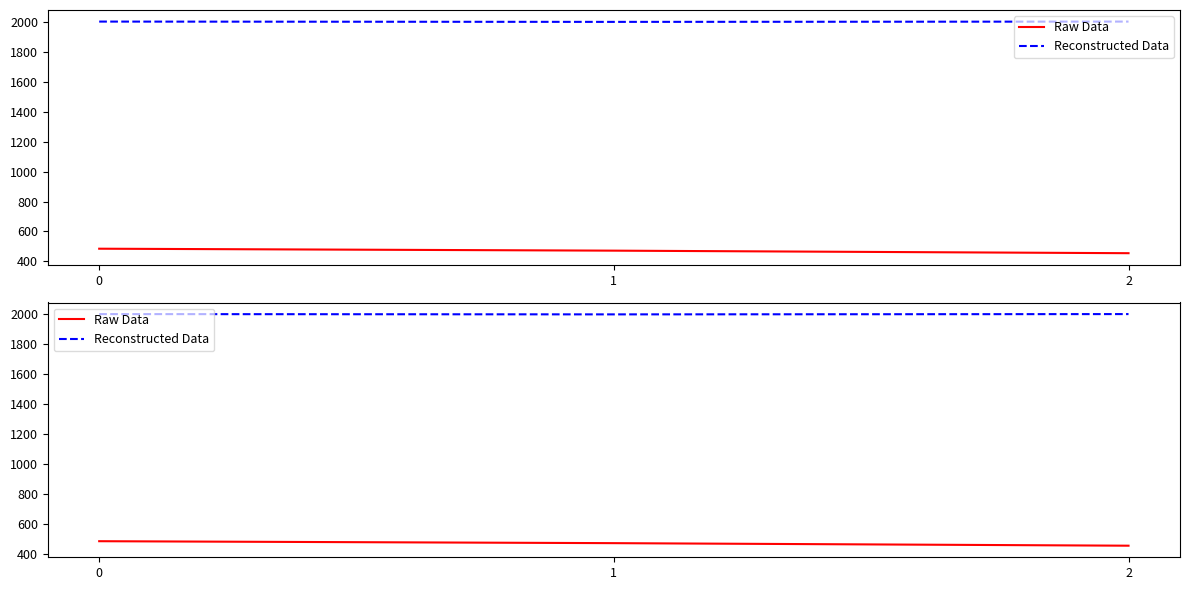

At how many categories does at least one series exceed 1036?

3